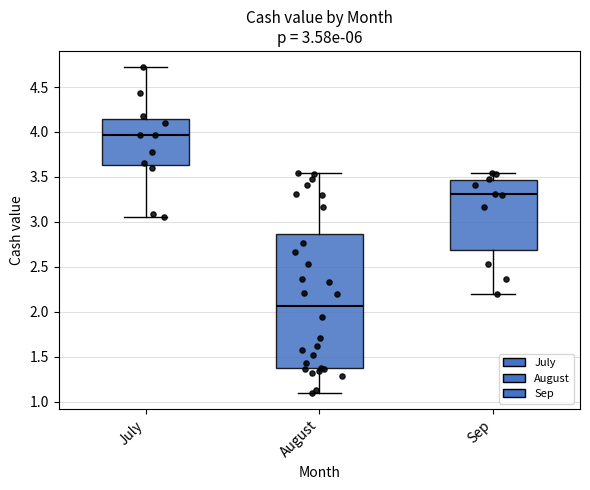

Which box is the tallest, from its lower edge to its upper edge?

August